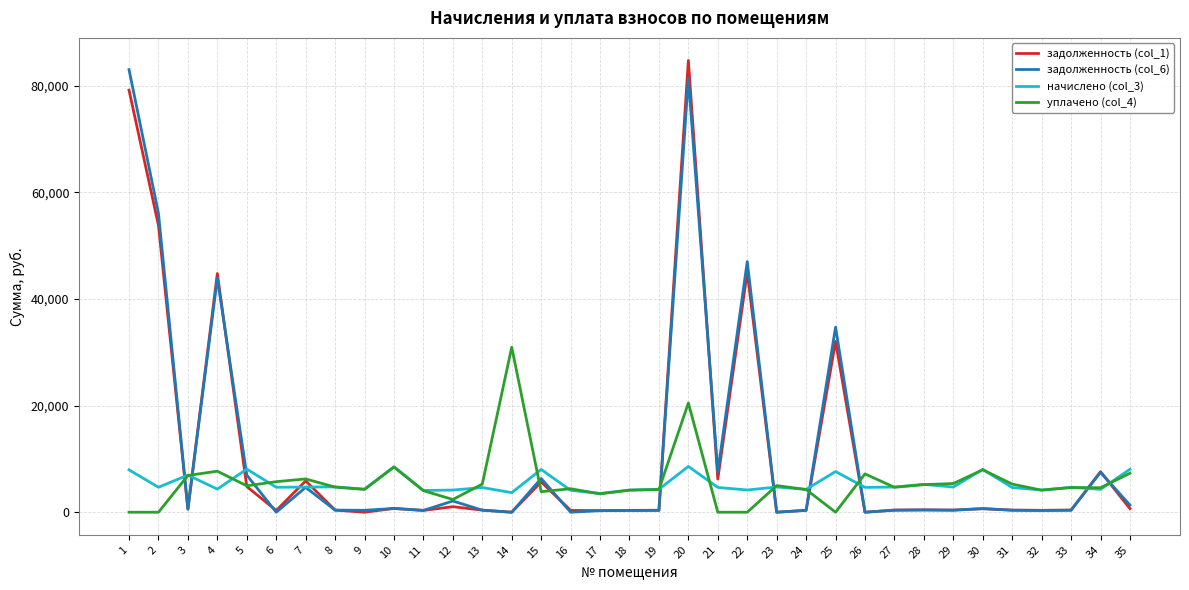

Between 14 and 16, which series saw the biggest shift?

уплачено (col_4)